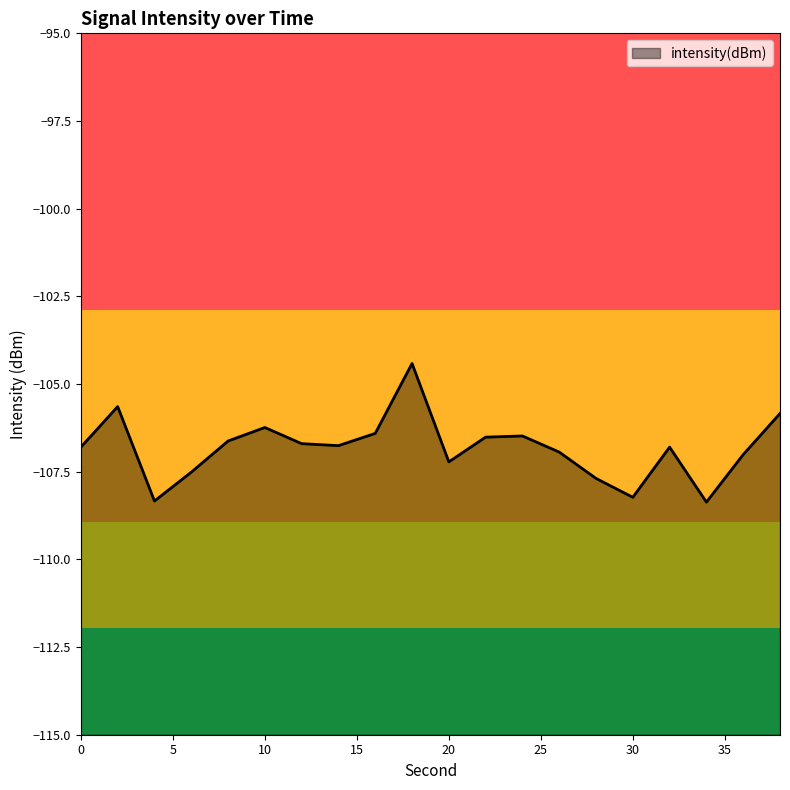

True or false: the data shows -35.3 at 0.

False